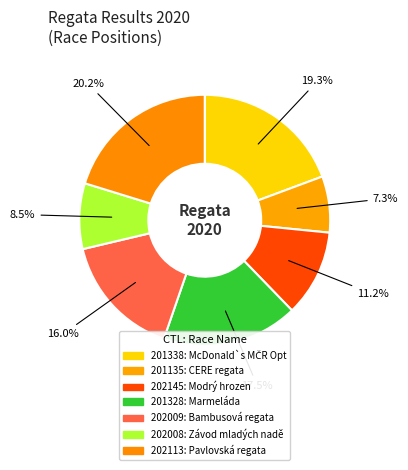

How many segments does this pie chart have?

7